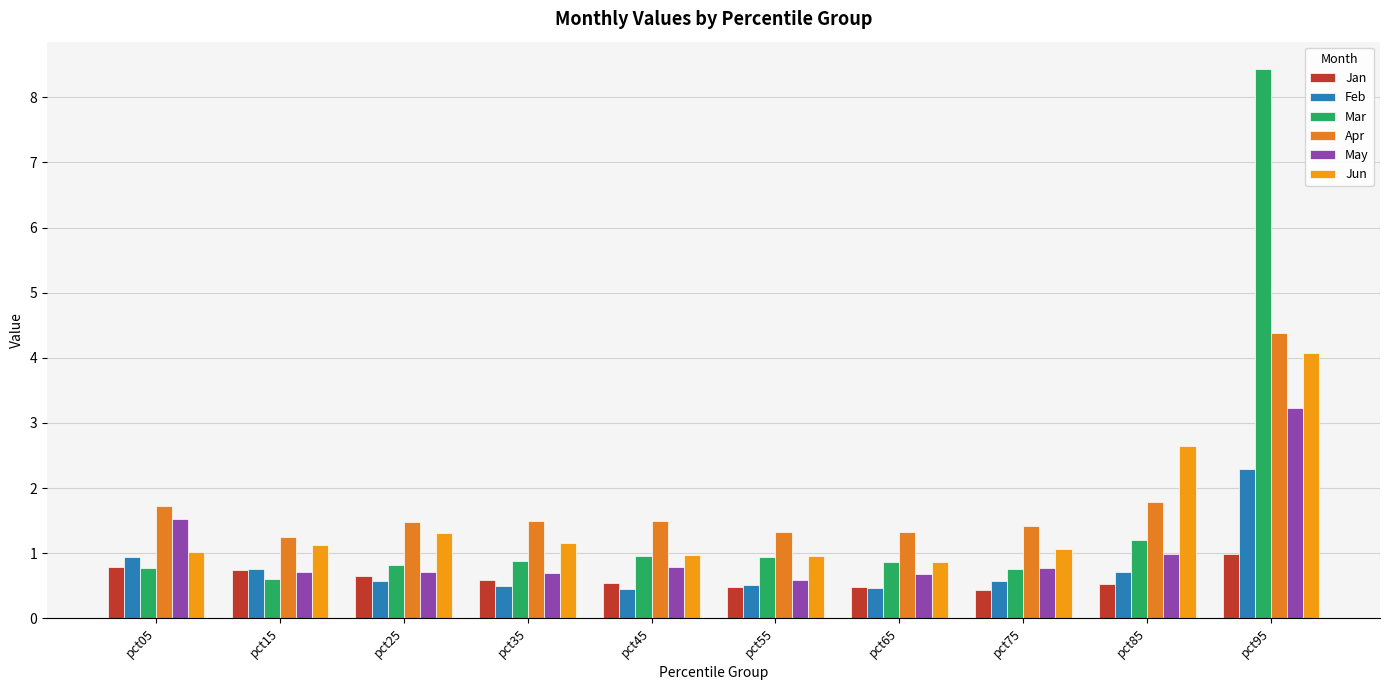

At how many categories does at least one series exceed 0?

10